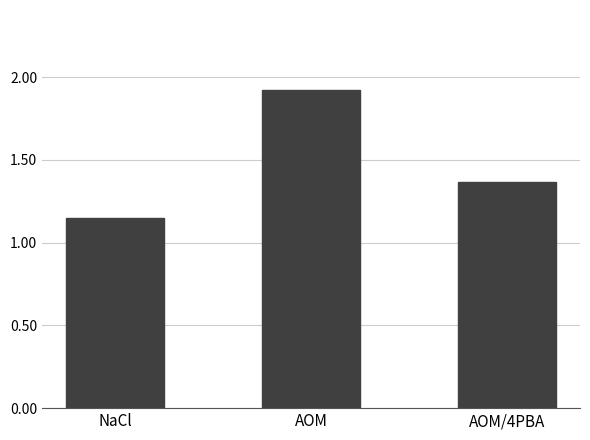

What is the label of the 2nd bar from the right?

AOM